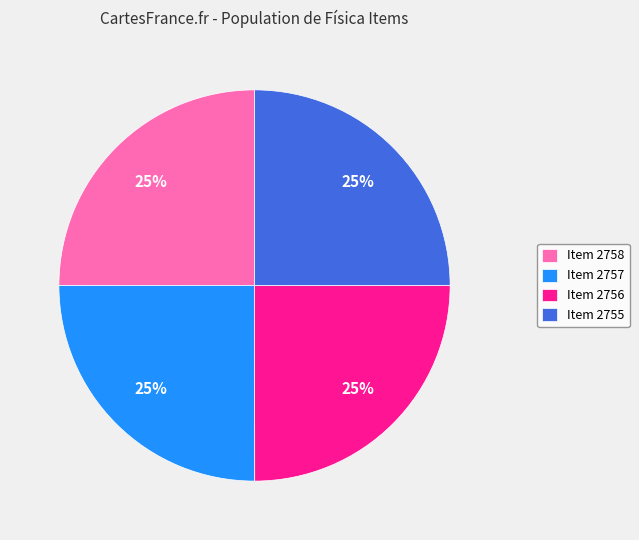

What is the ratio of the value at Item 2756 to the value at Item 2758?

1.0